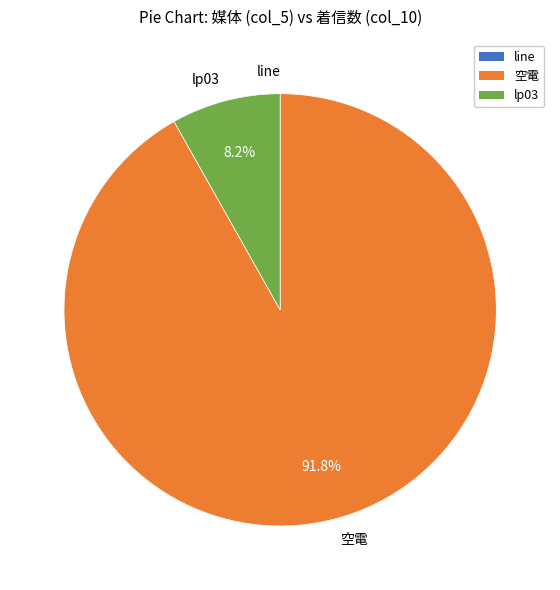

Is the sum of lp03 and 空電 greater than half?

Yes